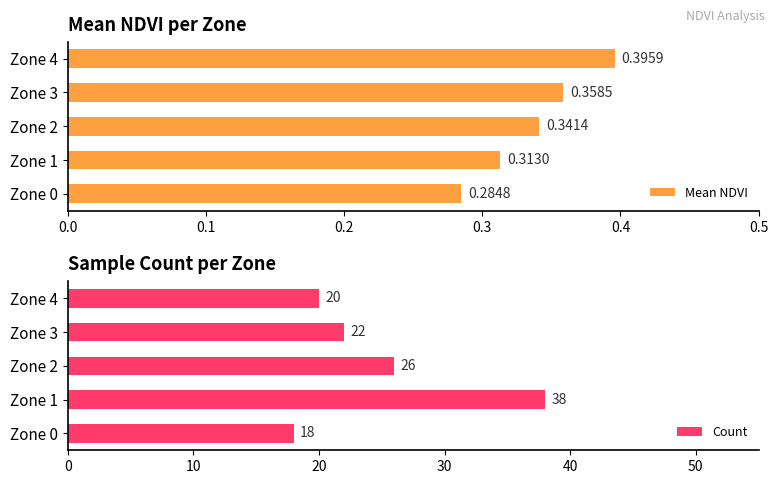

Is it true that Count equals 4.7 at Zone 3?

False